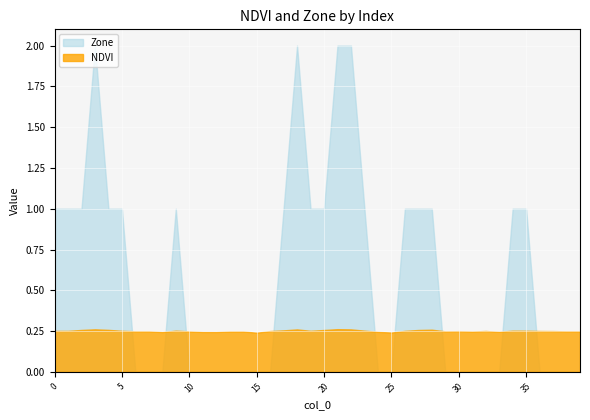

At how many categories does at least one series exceed 1?

4